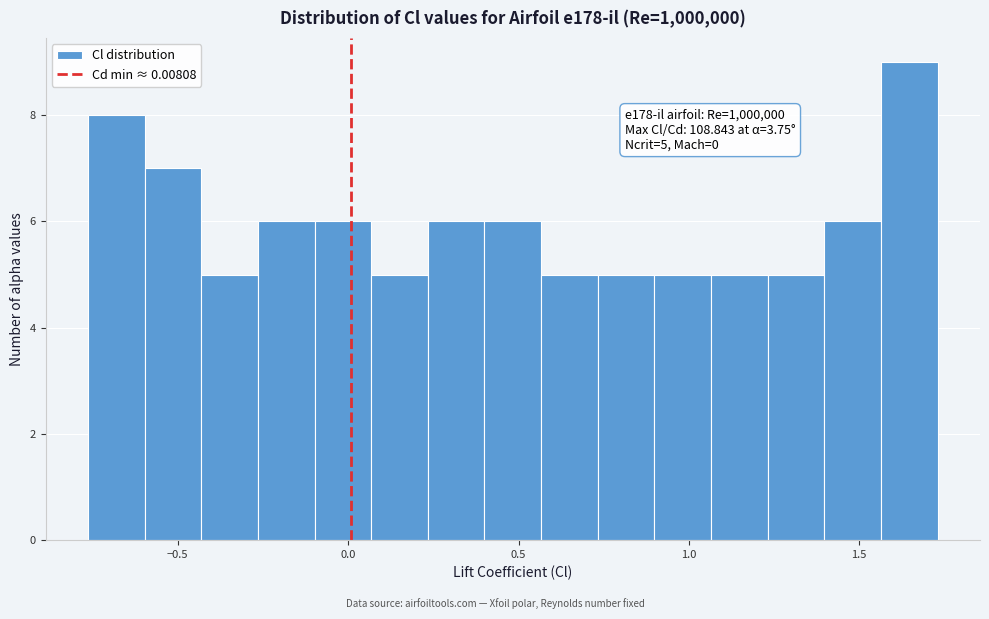

Around what value on the x-axis is the tallest bar? Give the approximate position of its centre, as read against the axis.

1.65